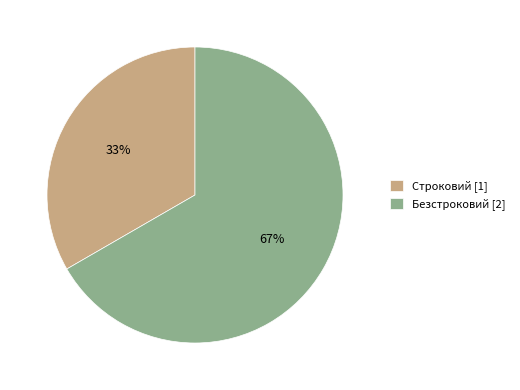

Which slice is the smallest?

Строковий